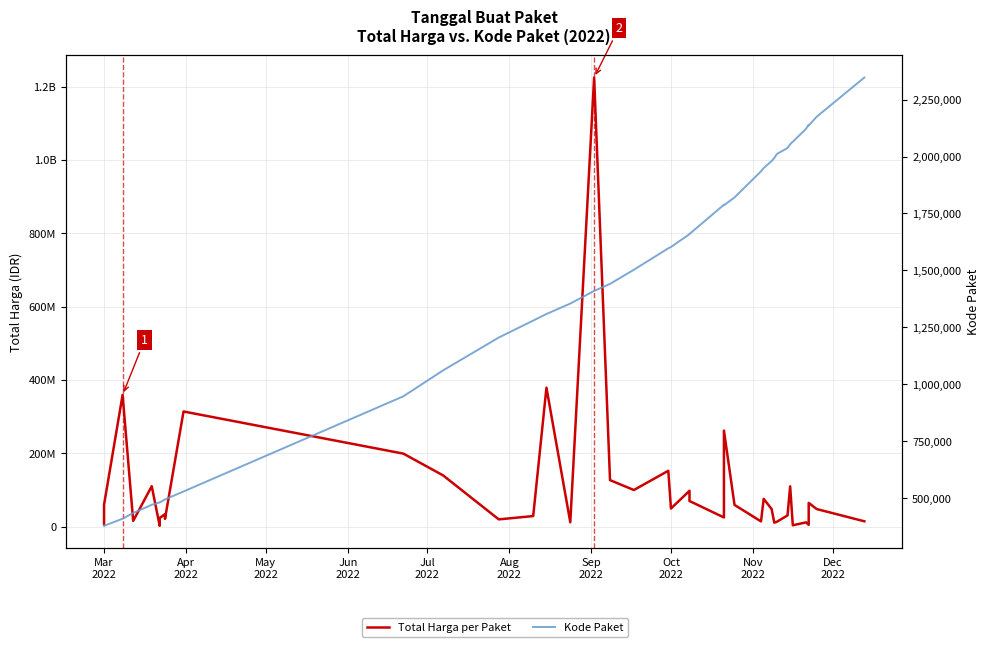

What is the difference between the maximum and minimum values in the Kode Paket series?

1968125